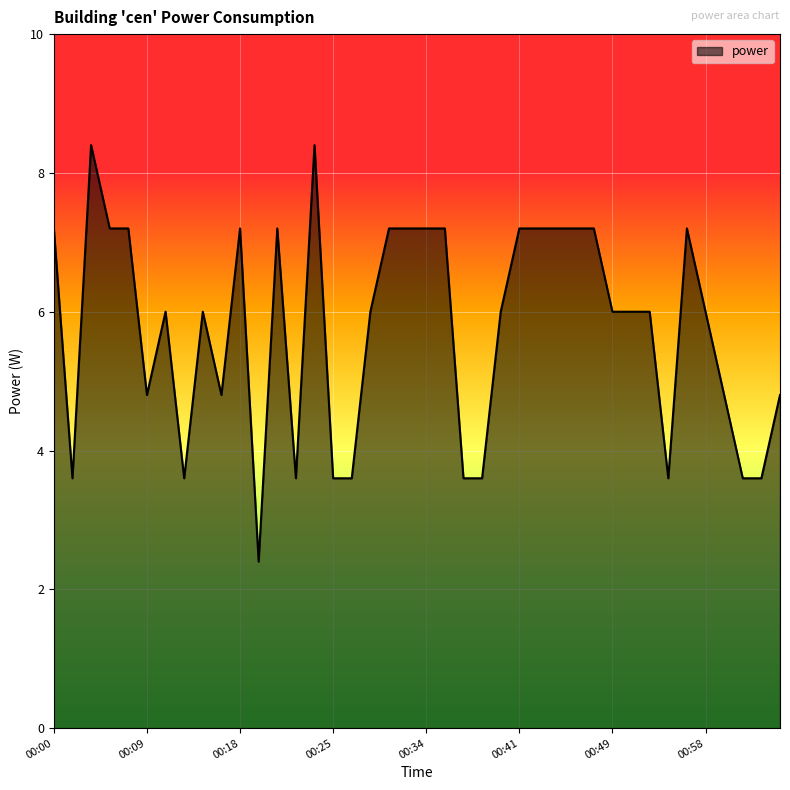

What is the sum of all values?

230.4